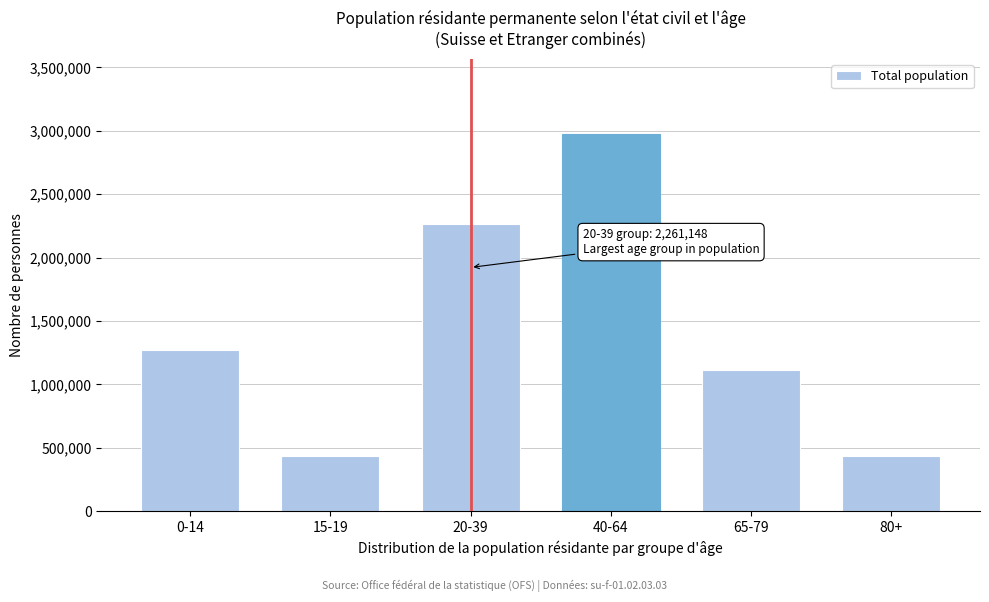

What is the value of the 2nd bar from the left?

431439